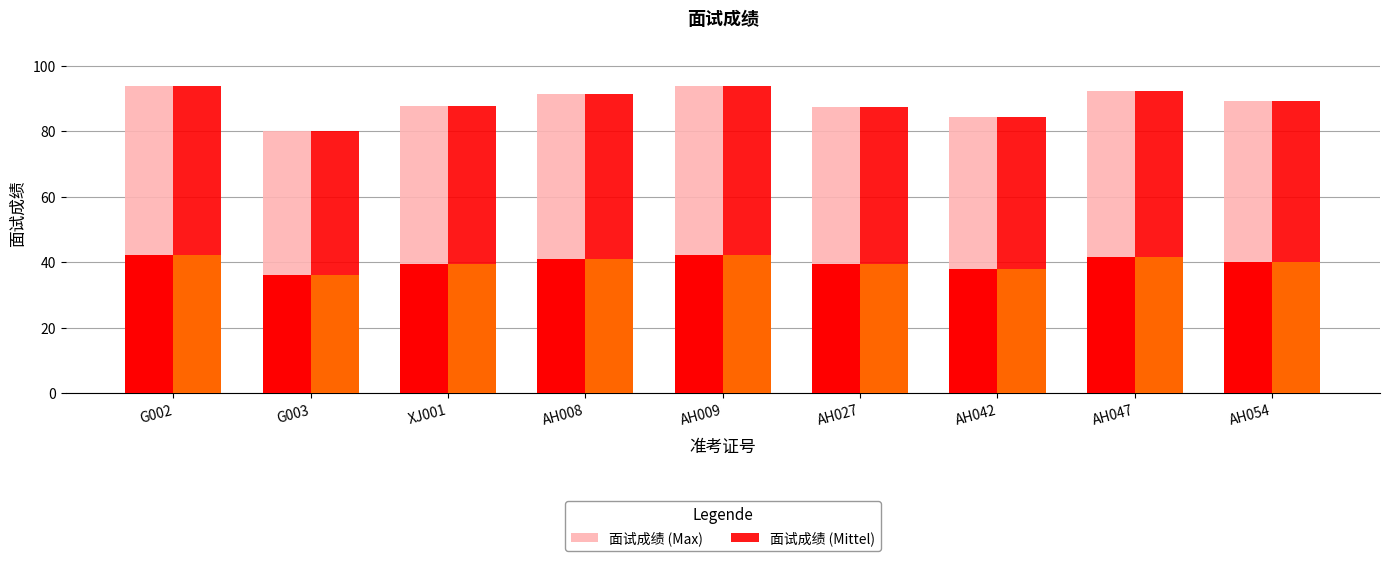

Where does the 面试成绩 (Mittel) series first go above 89?

G002